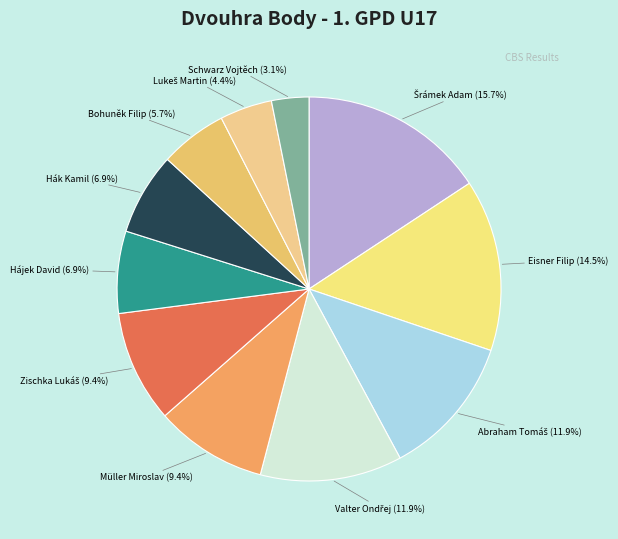

Combined, do Hájek David and Eisner Filip account for over 50%?

No